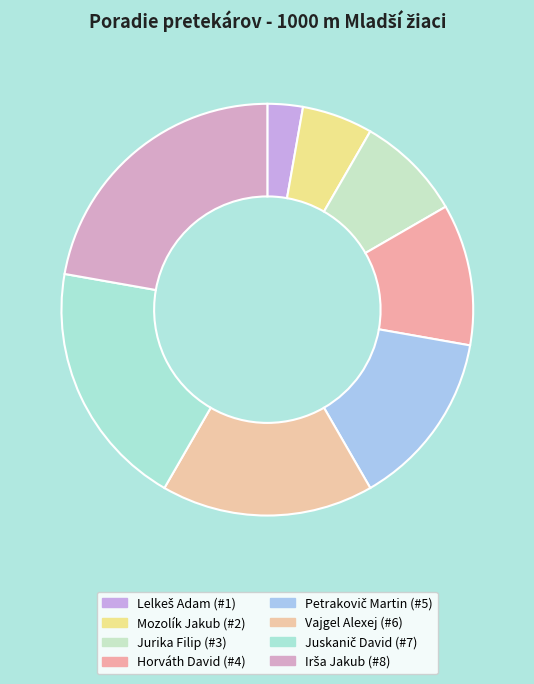

True or false: Petrakovič Martin accounts for 14% of the total.

True